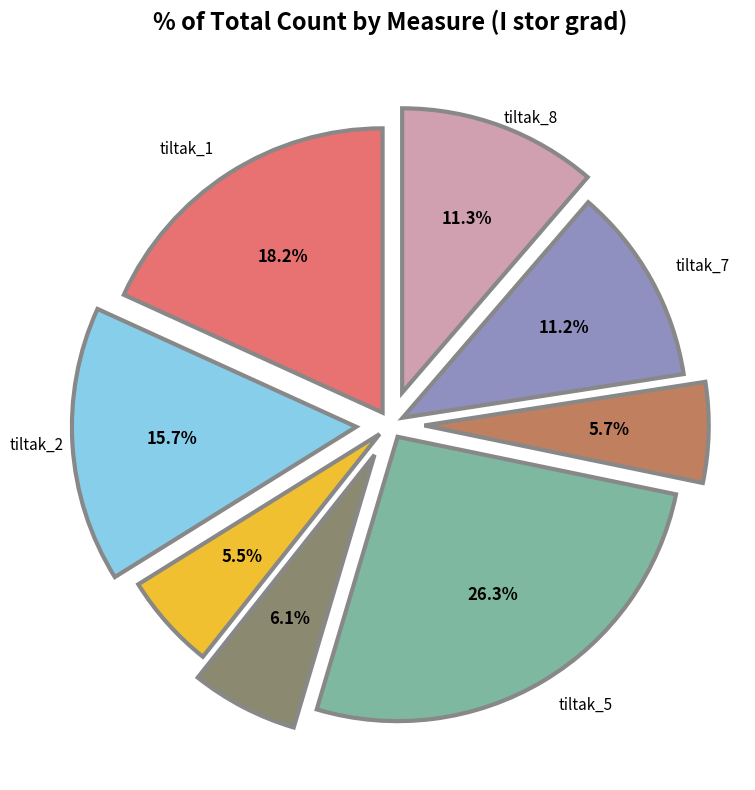

Is there any slice that represents more than half of the pie?

No